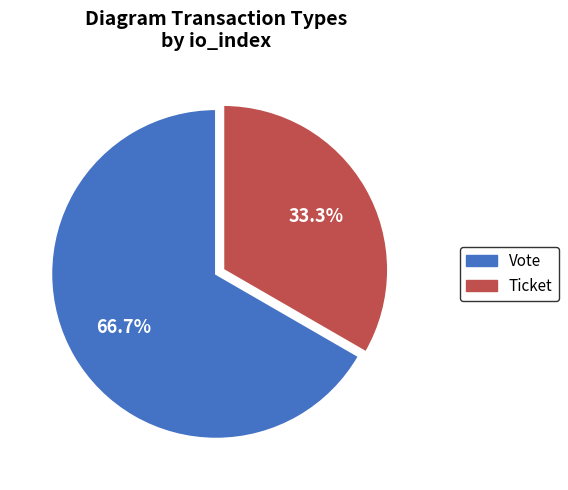

What is the largest slice in the pie chart?

Vote